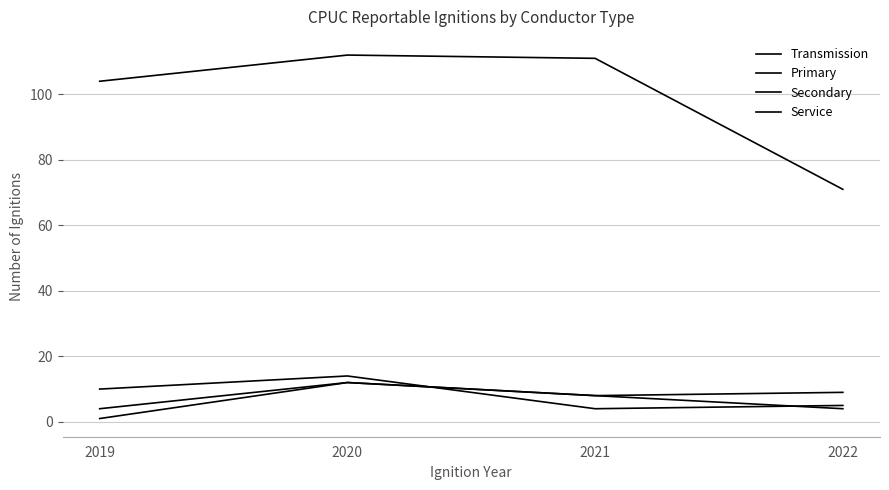

Reading left to right, list all the values displayed in this chart.

Transmission: 2019=10	2020=14	2021=4	2022=5
Primary: 2019=104	2020=112	2021=111	2022=71
Secondary: 2019=1	2020=12	2021=8	2022=4
Service: 2019=4	2020=12	2021=8	2022=9